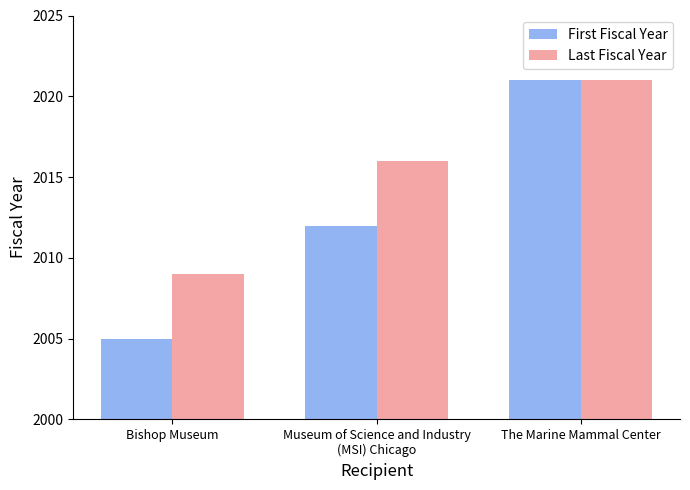

What is the label of the 1st bar from the right?

The Marine Mammal Center